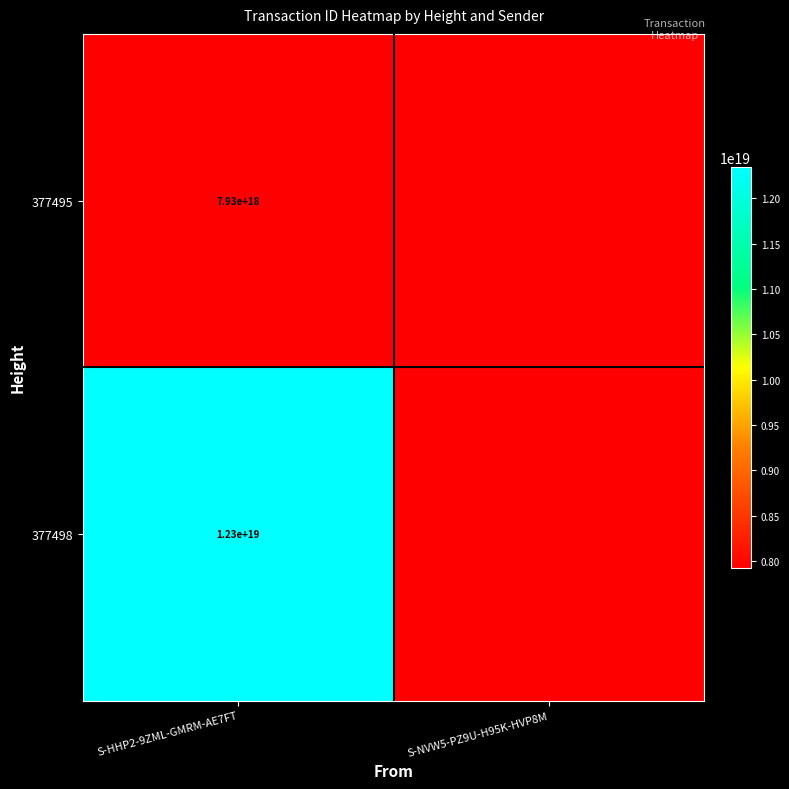

The 377495 series shows 7930000000000000000 at S-HHP2-9ZML-GMRM-AE7FT. True or false?

True